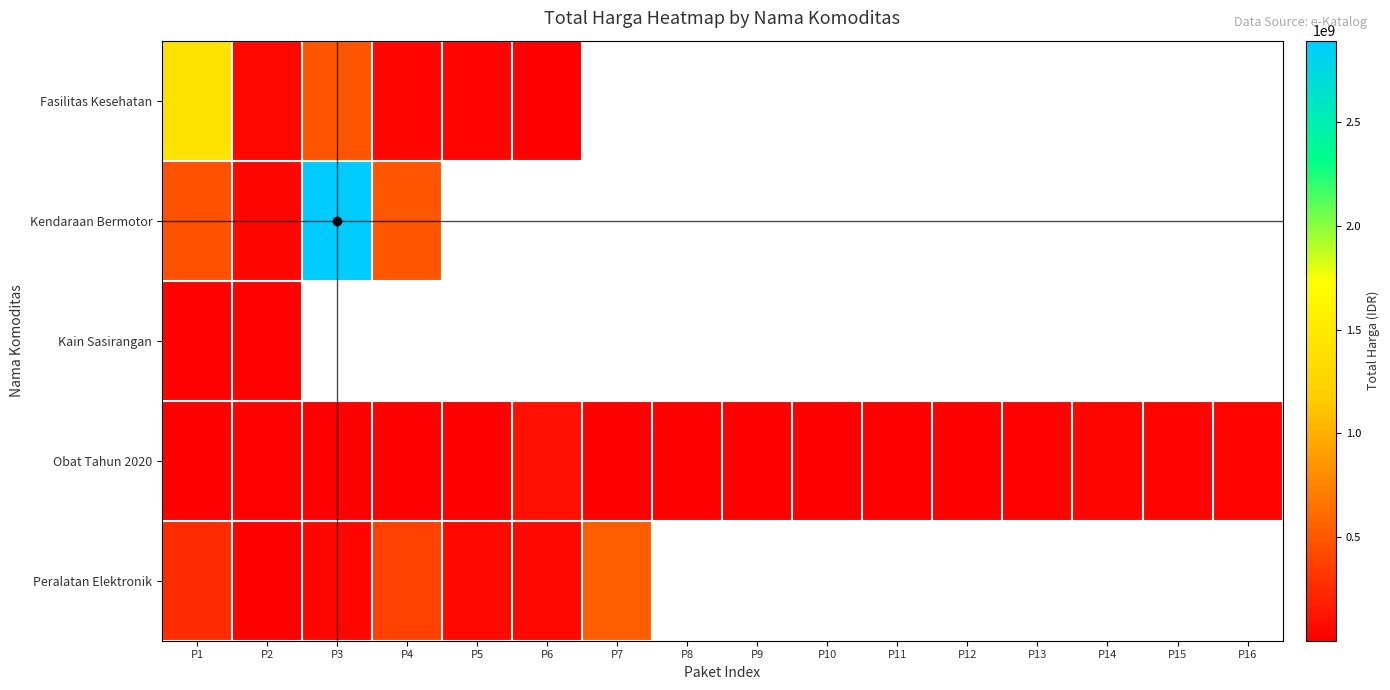

What is the sum of the Peralatan Elektronik values at P2 and P6?

55951000.0